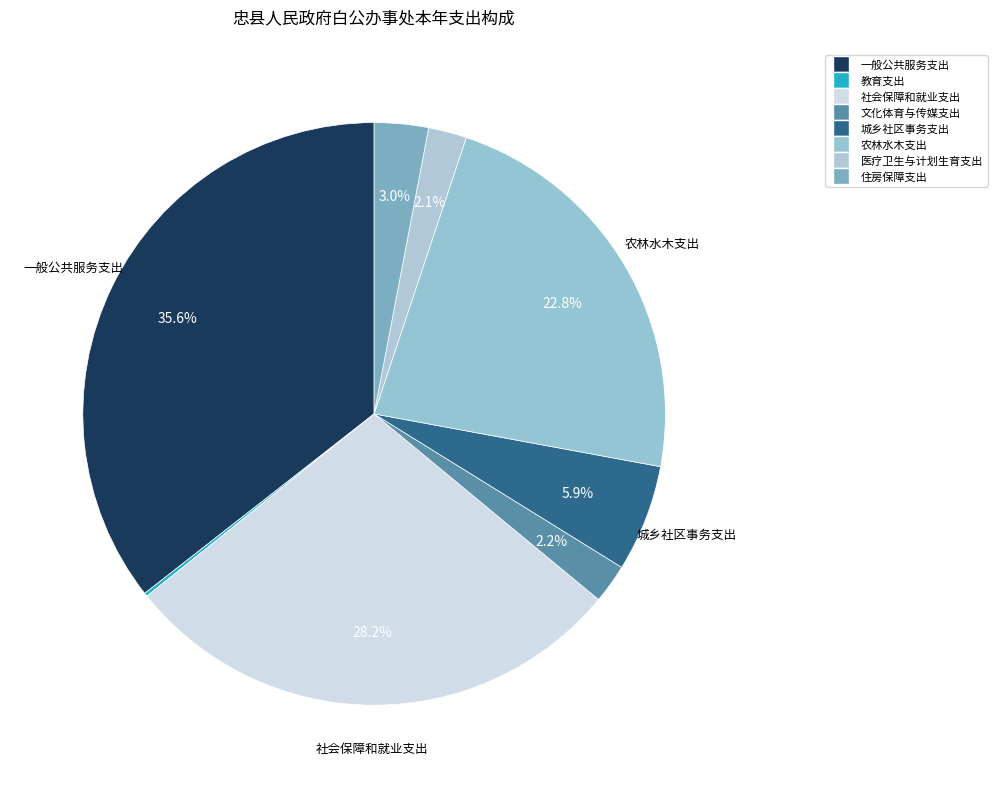

How many slices are in this pie chart?

8